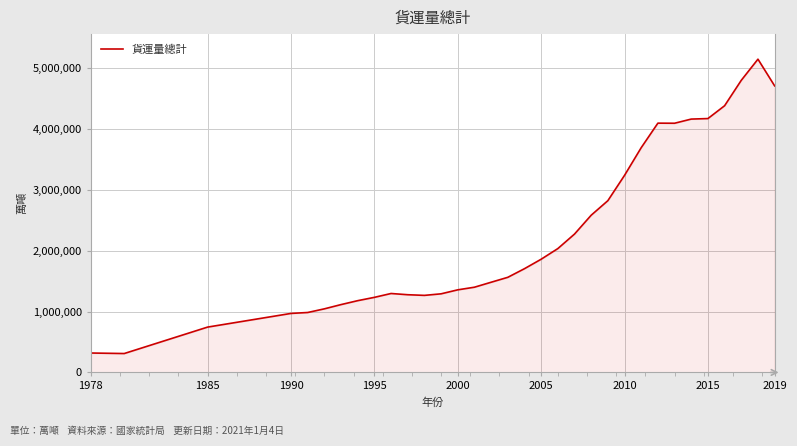

What is the difference between the maximum and minimum values?

4841891